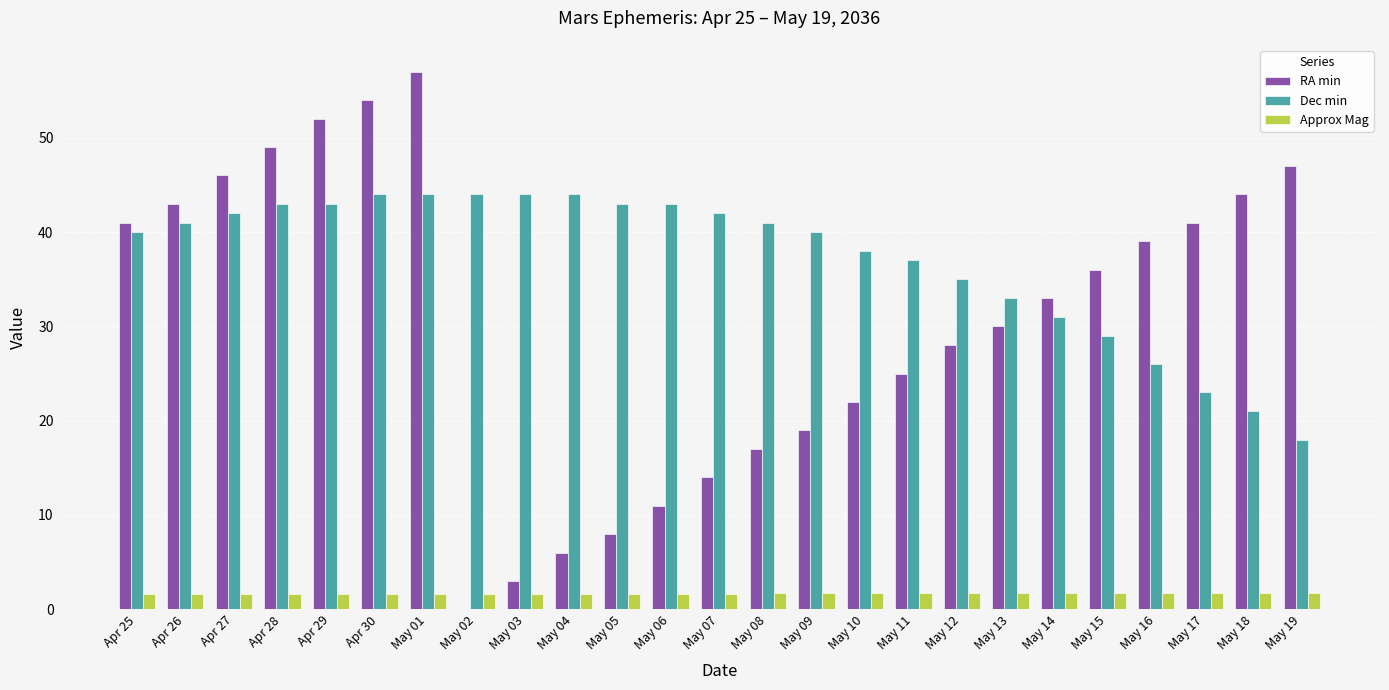

Which series changed the most between May 07 and May 13?

RA min